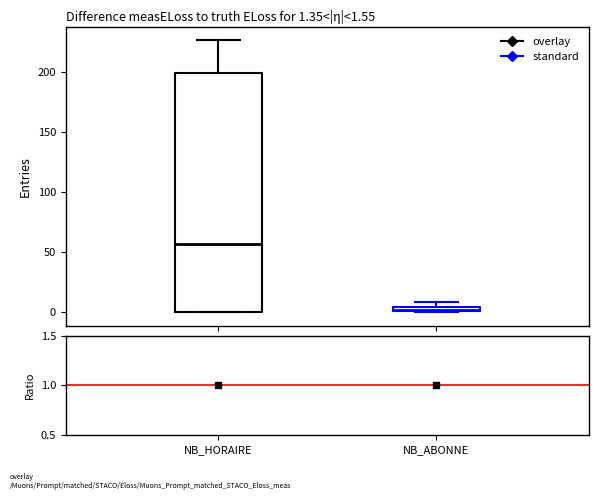

Which box is the tallest, from its lower edge to its upper edge?

NB_HORAIRE